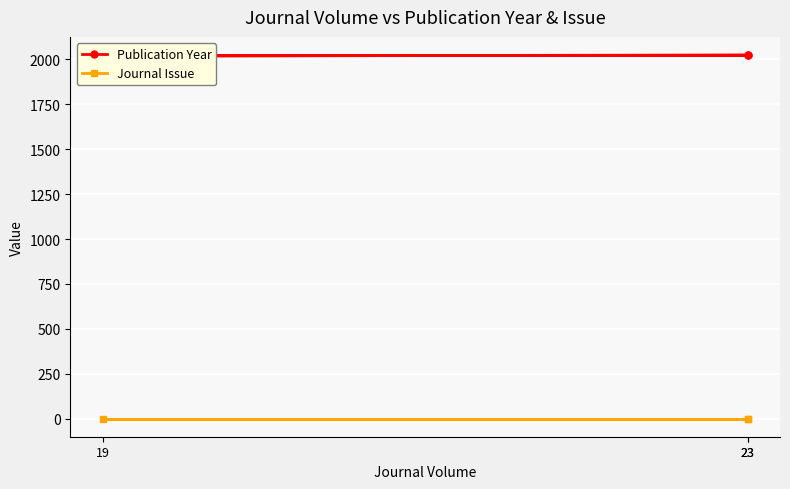

What is the greatest value displayed?

2024